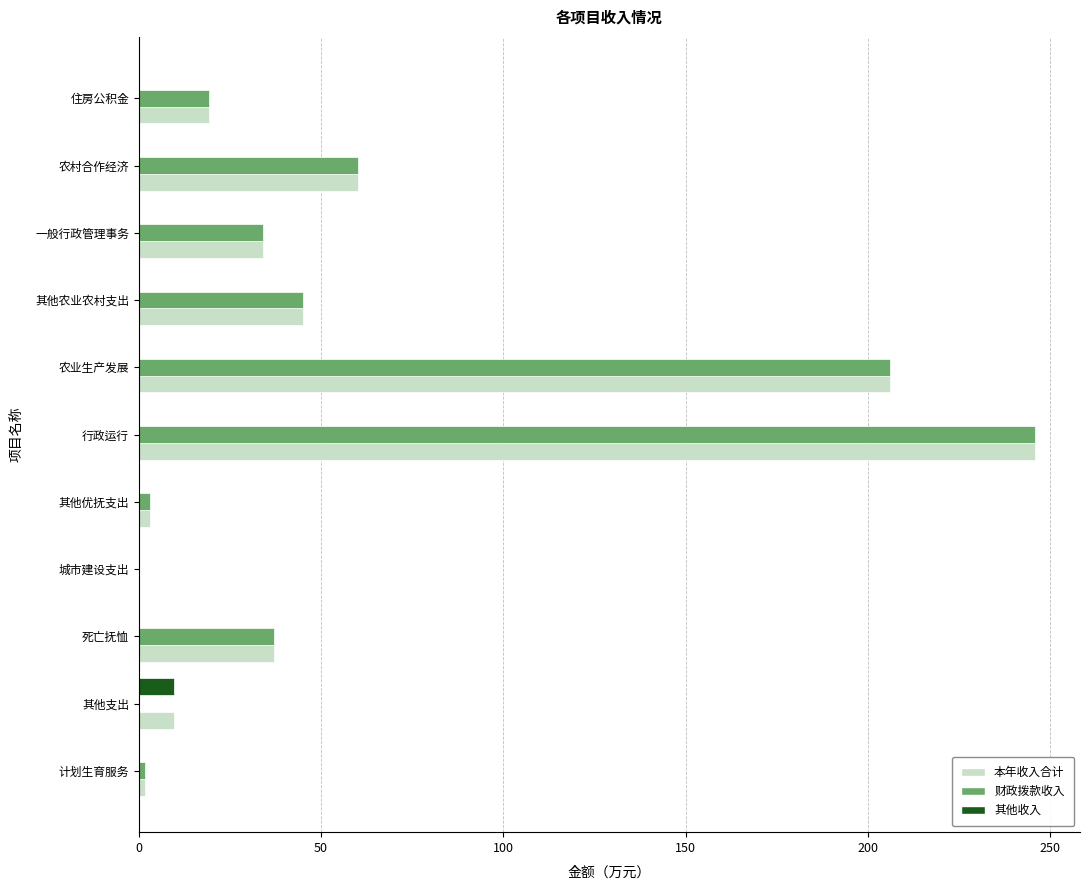

Where is 财政拨款收入 nearest to the value 122?

农村合作经济